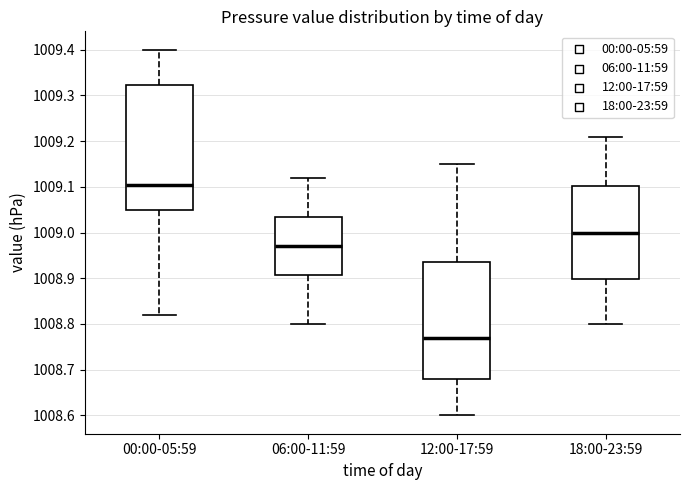

Which box's median line is the lowest?

12:00-17:59